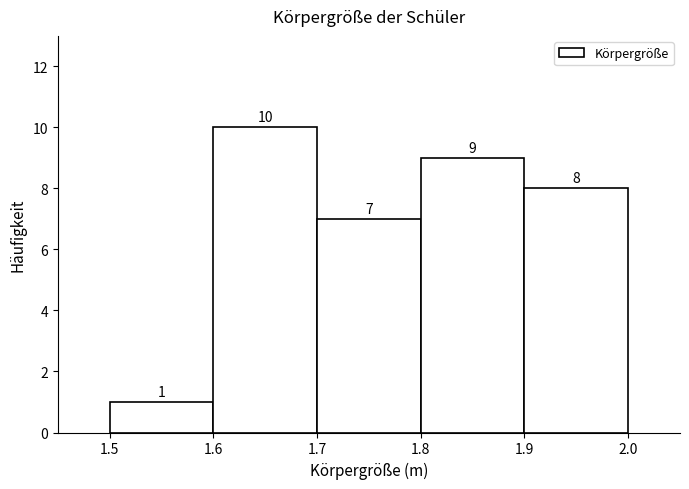

Reading left to right, list every bar in this chart as the range it spans on the x-axis followed by its height.

1.5 to 1.6: 1
1.6 to 1.7: 10
1.7 to 1.8: 7
1.8 to 1.9: 9
1.9 to 2.0: 8